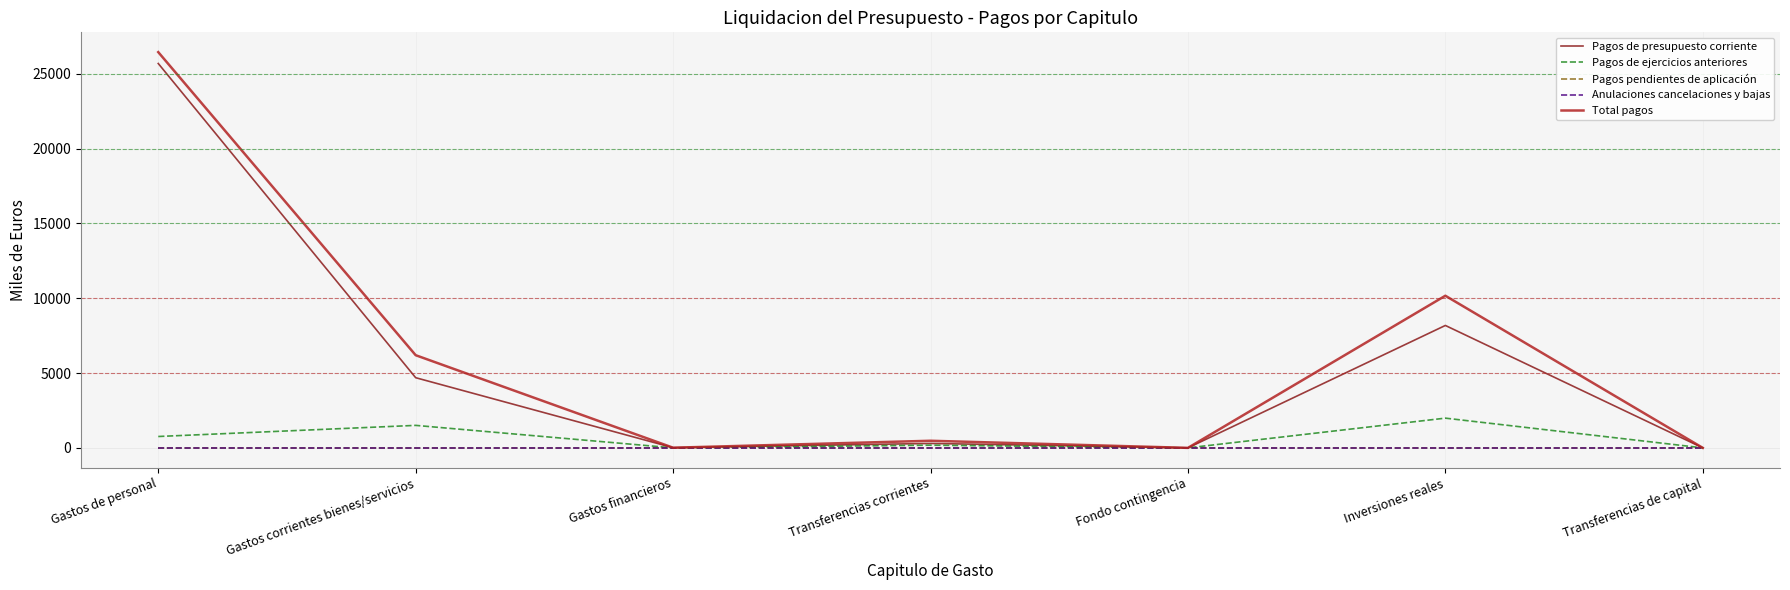

True or false: Total pagos and Pagos de presupuesto corriente intersect in this chart.

False